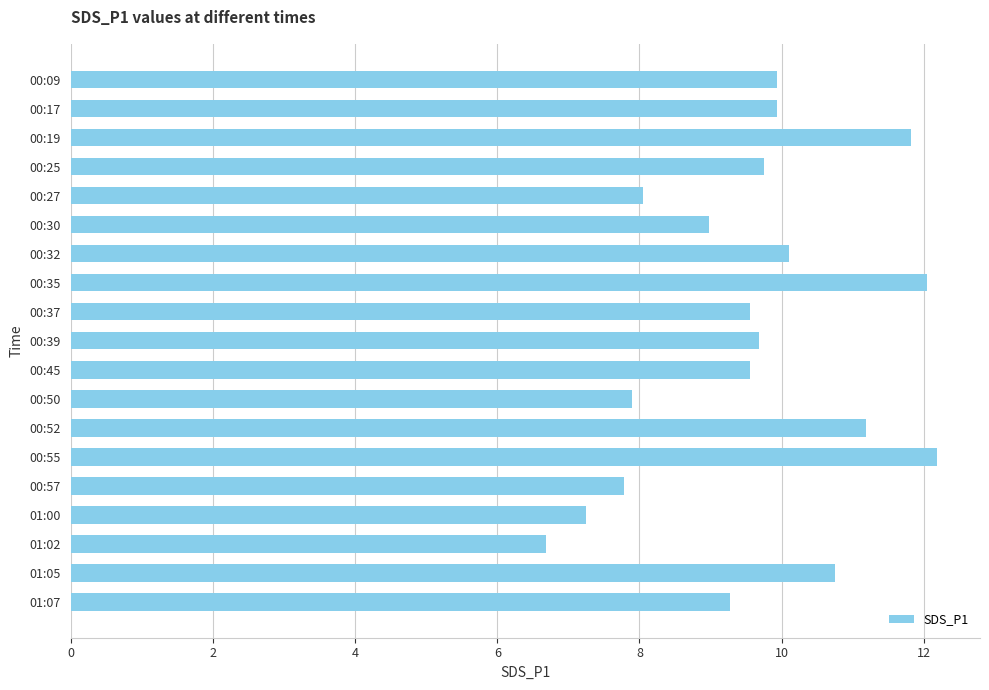

True or false: the data shows 14.7 at 00:37.

False